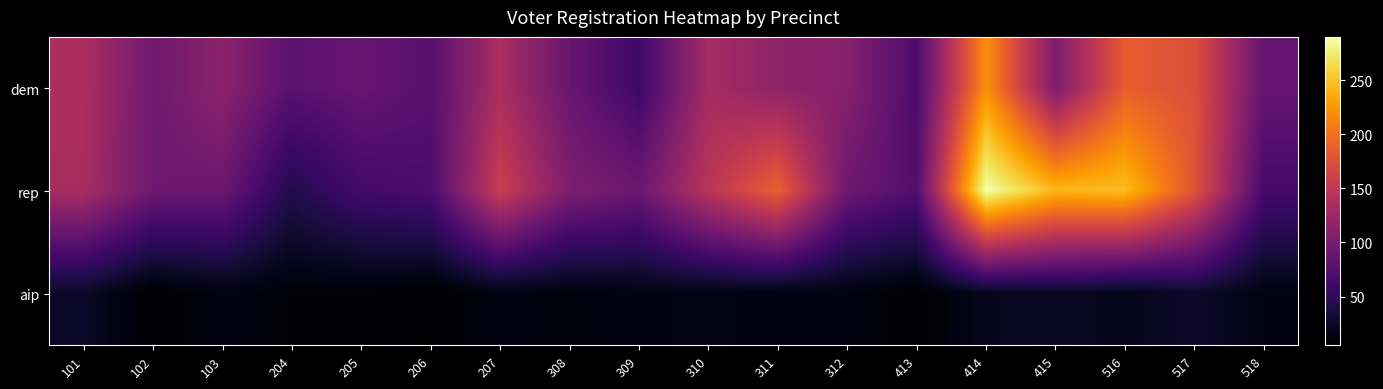

Which series has the largest range (max minus min)?

rep